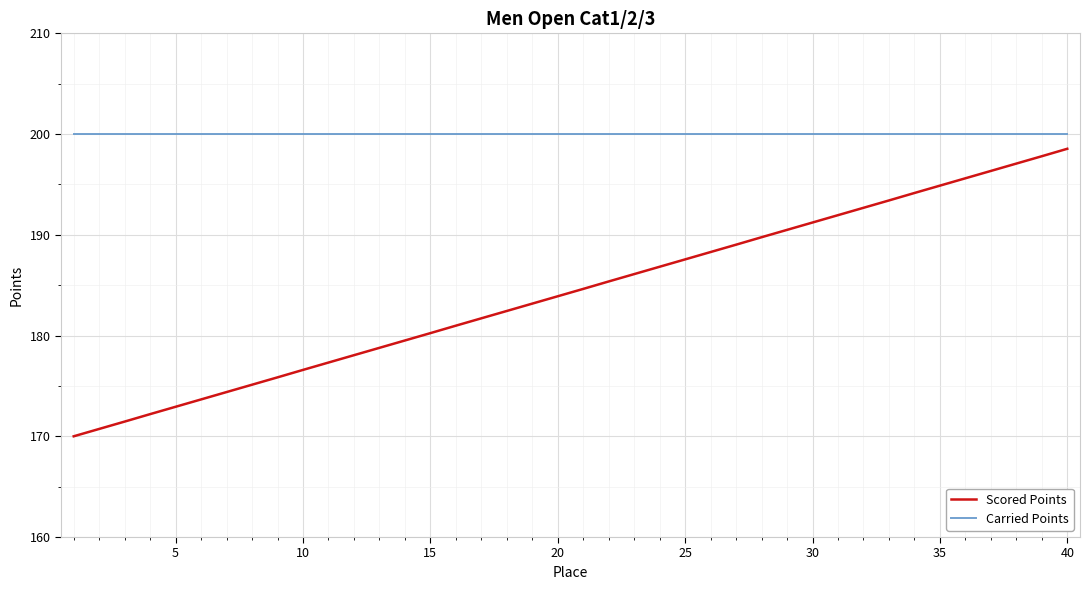

What is the maximum value shown in the chart?

200.0